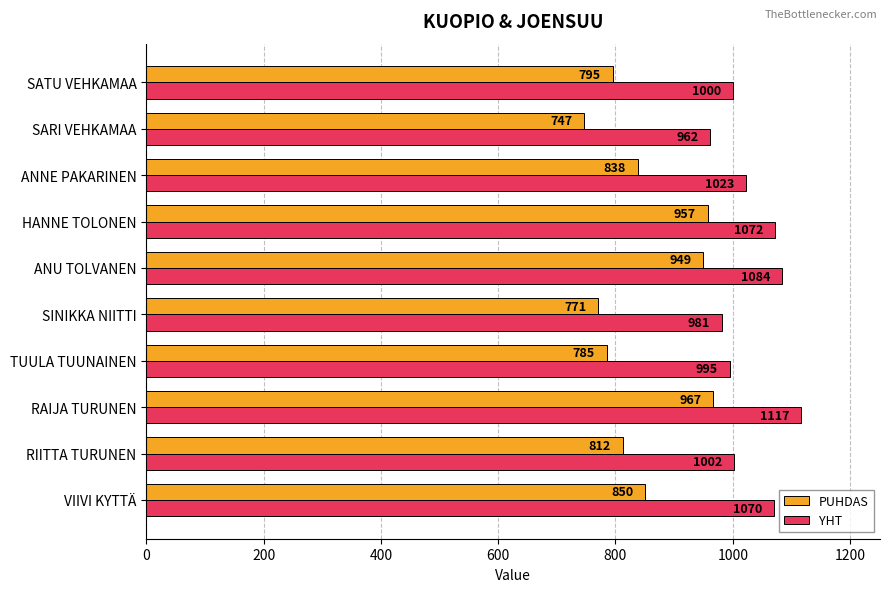

List the series in order of their peak value, lowest first.

PUHDAS, YHT